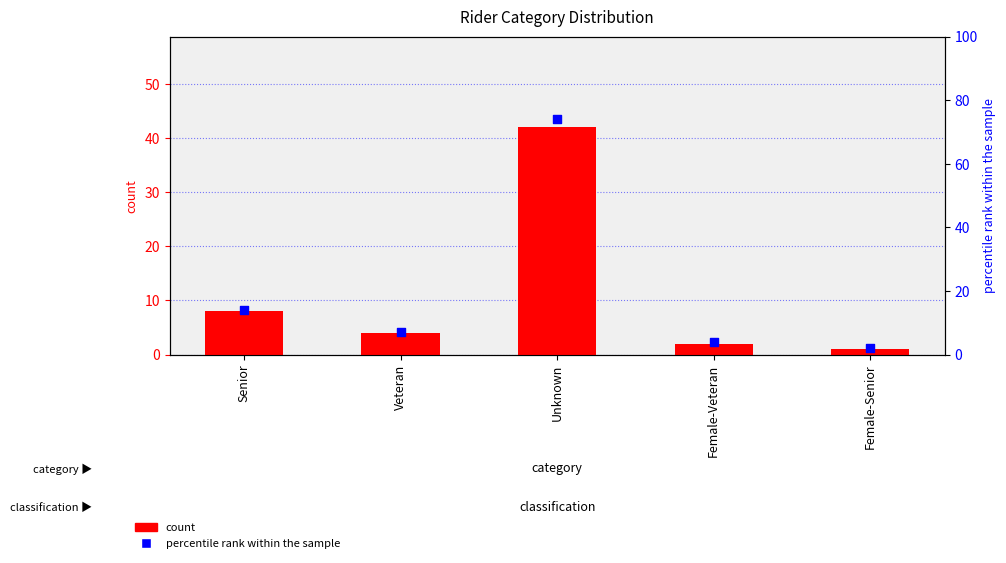

What is the total value across all series at Female-Senior?

3